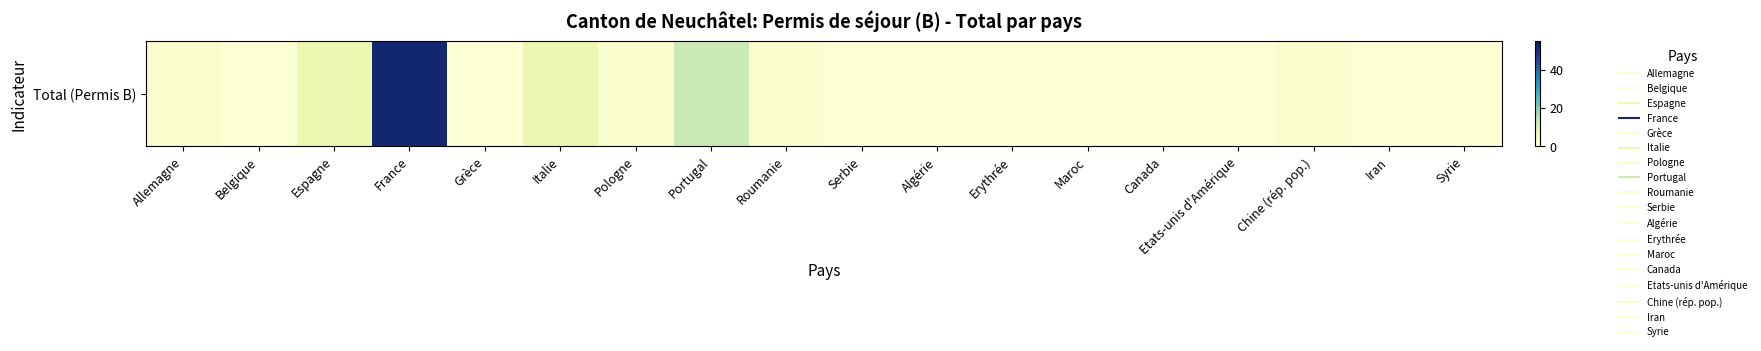

What is the average value?

5